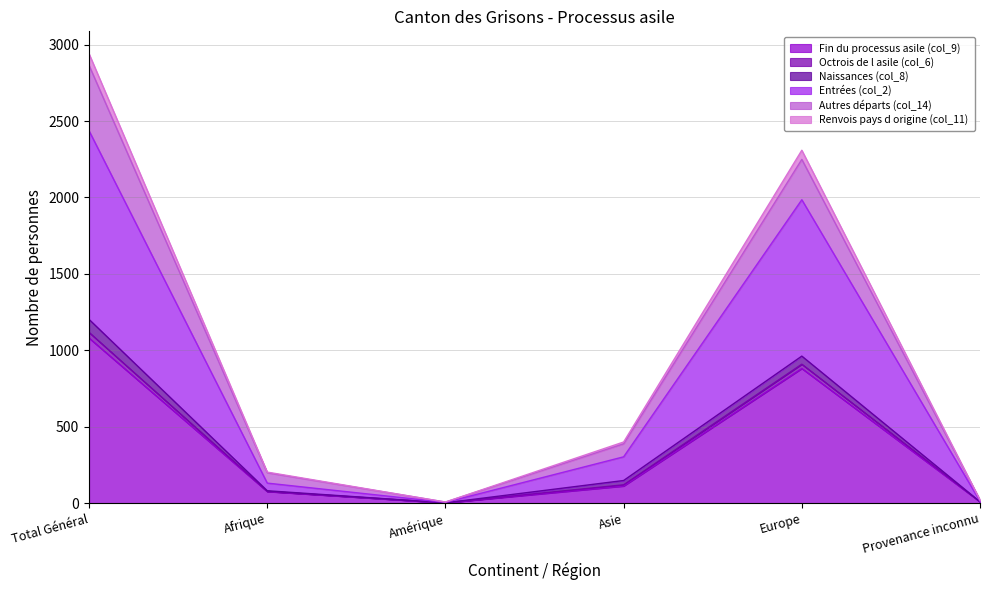

Does the chart have visible grid lines?

Yes